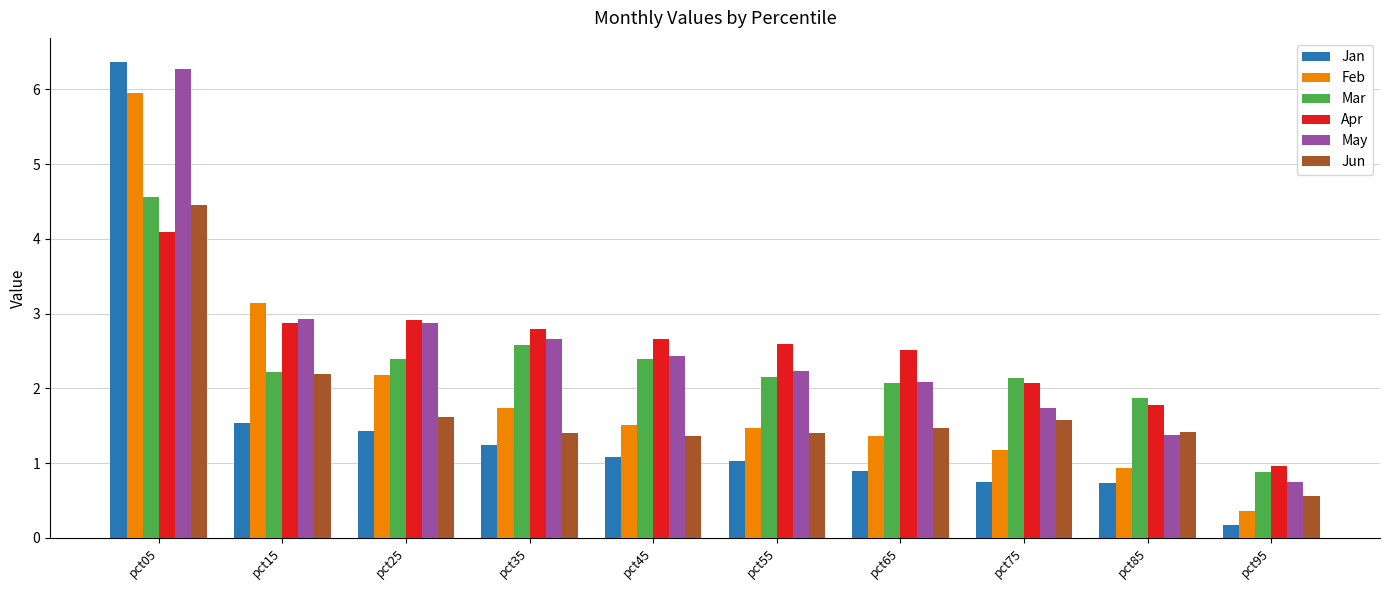

Rank the series by their maximum value, from highest to lowest.

Jan, May, Feb, Mar, Jun, Apr